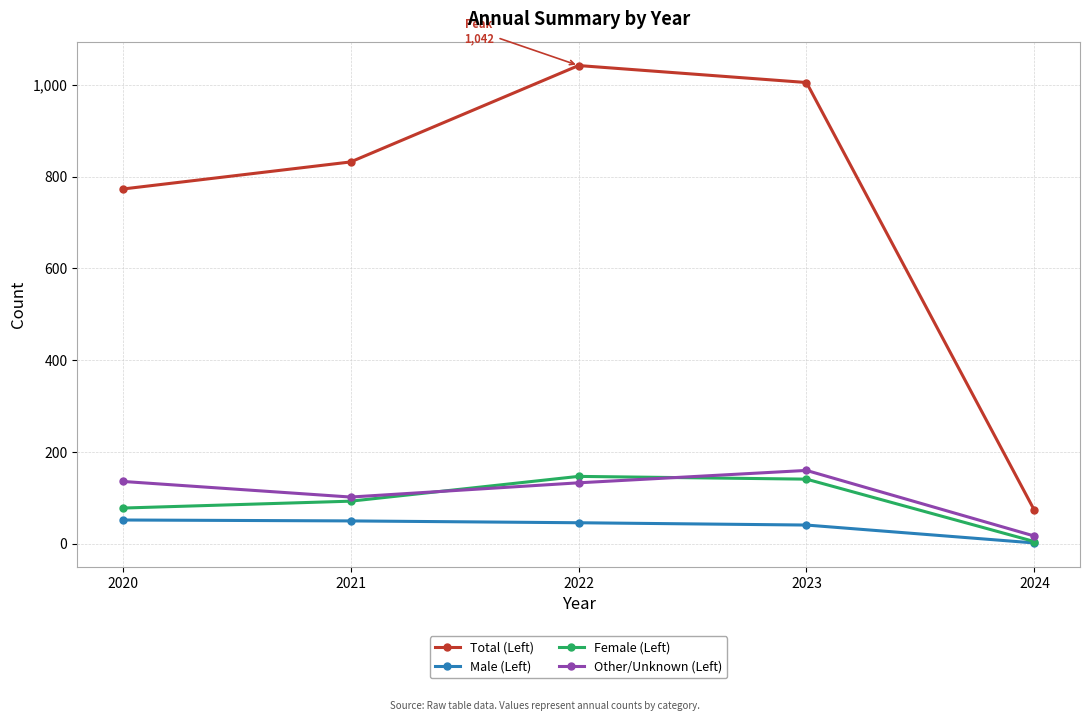

Between 2021 and 2022, which series saw the biggest shift?

Total (Left)